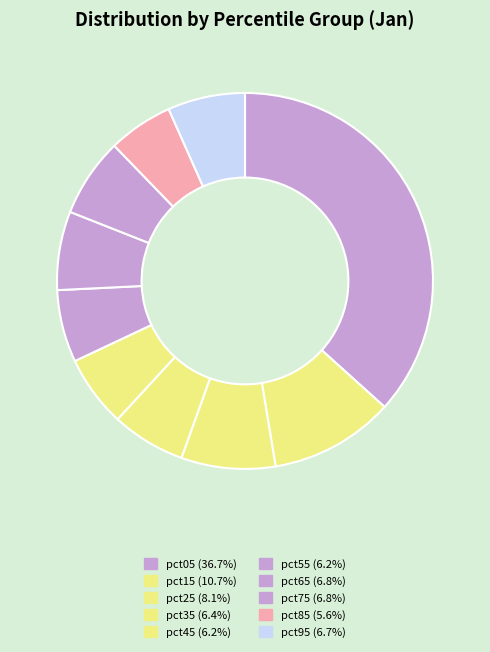

What percentage is the pct85 slice, to the nearest percent?

6%